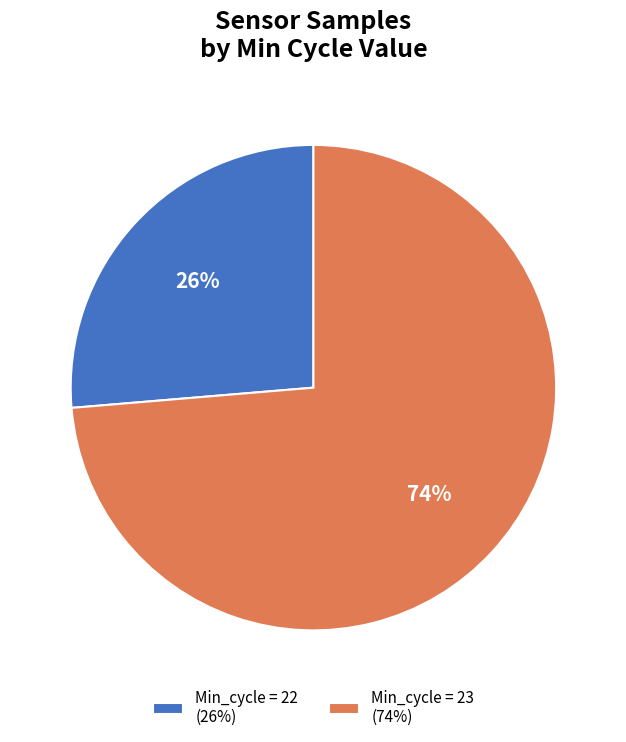

Between Min_cycle = 23 (74%) and Min_cycle = 22 (26%), which is larger?

Min_cycle = 23 (74%)